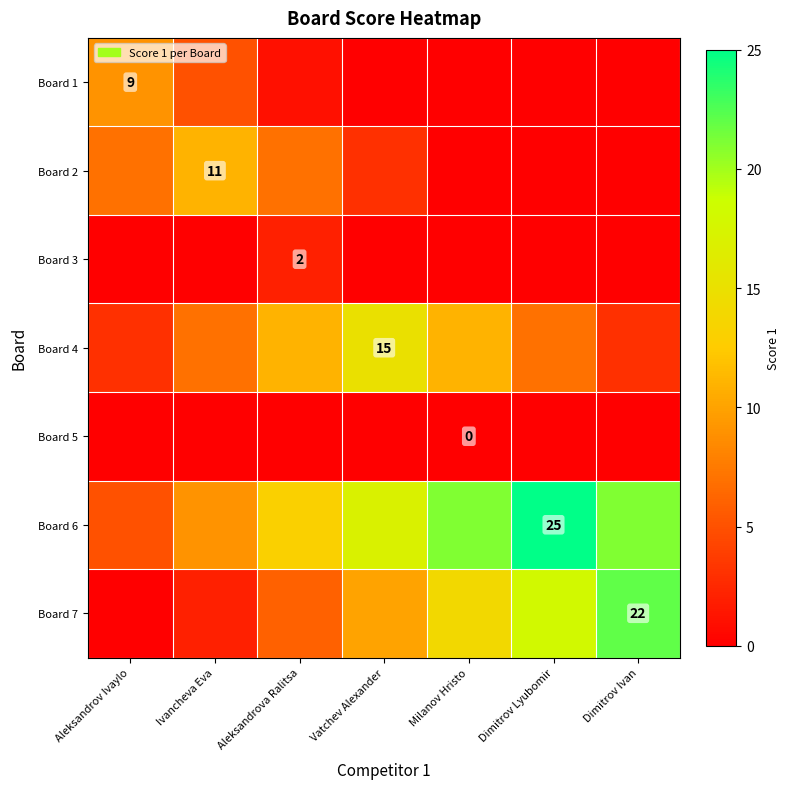

The Board 2 series shows 18 at Ivancheva Eva. True or false?

False